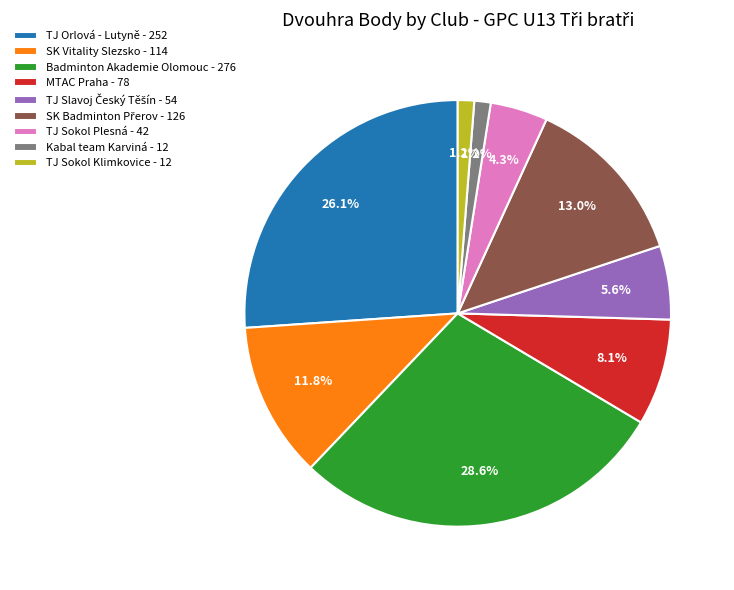

Is SK Vitality Slezsko - 114 the majority of the pie?

No